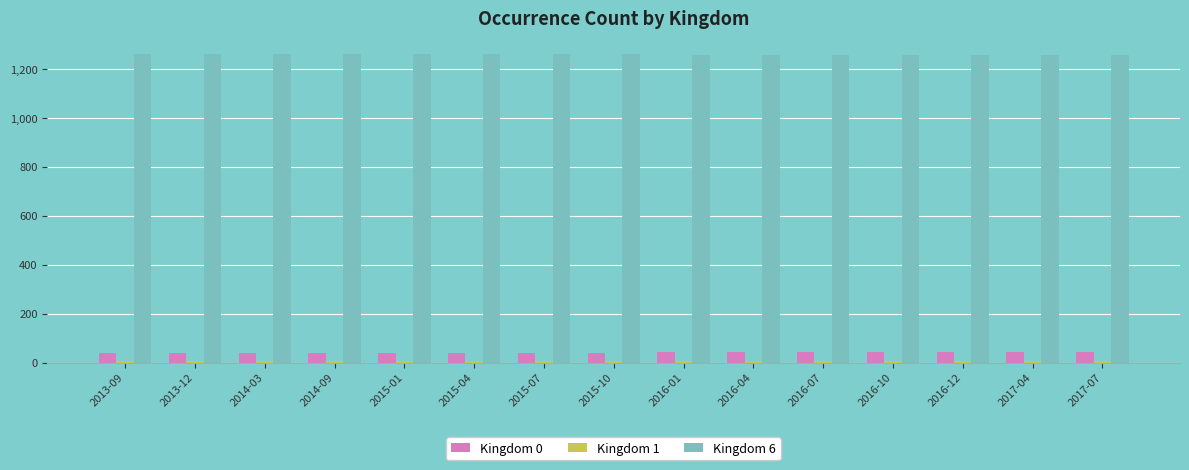

What is the spread (max minus min) of values at 2017-04?

1252